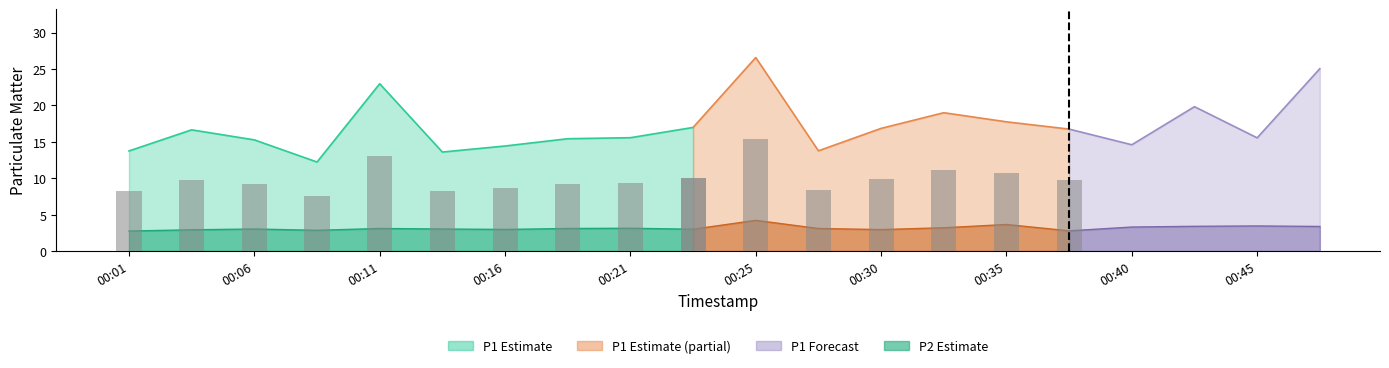

What is the value of the P1 bar at the 18th from the left?

19.8